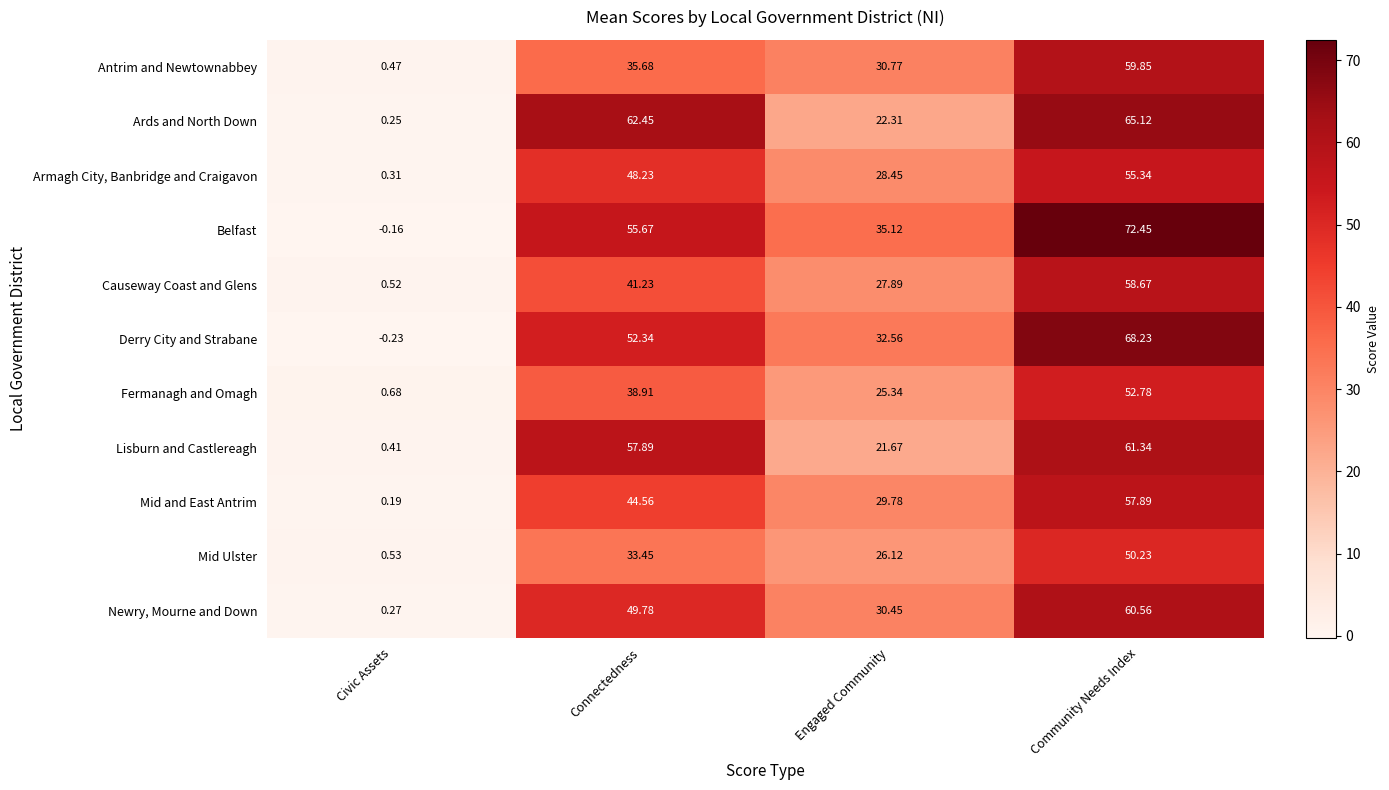

At how many categories does at least one series exceed 54?

2